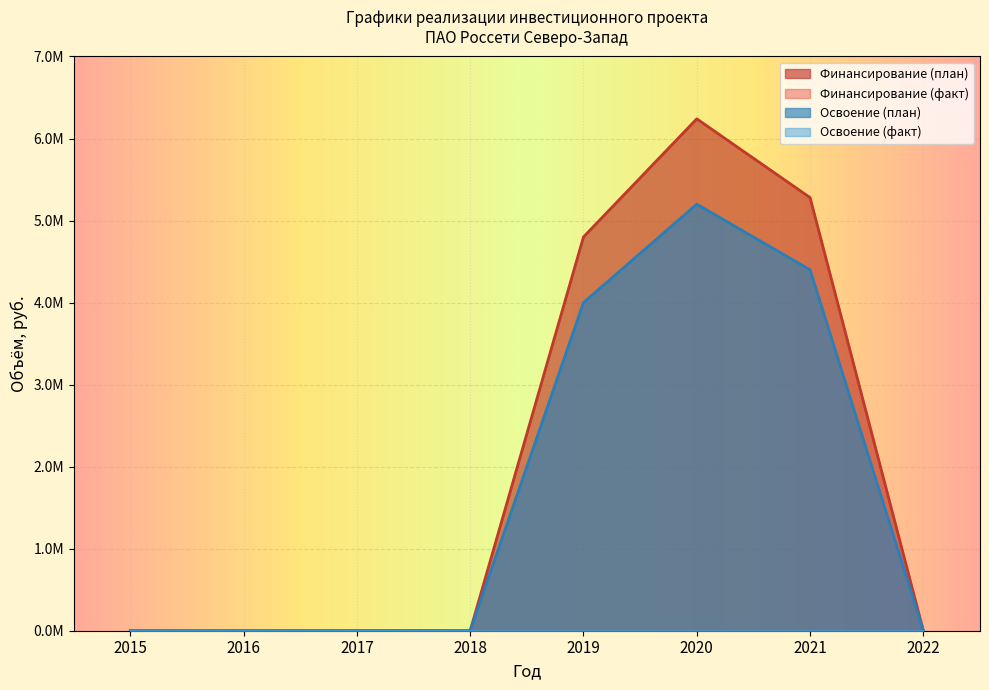

Is the value of Освоение (план) at 2020 greater than the value of Финансирование (план) at 2017?

Yes